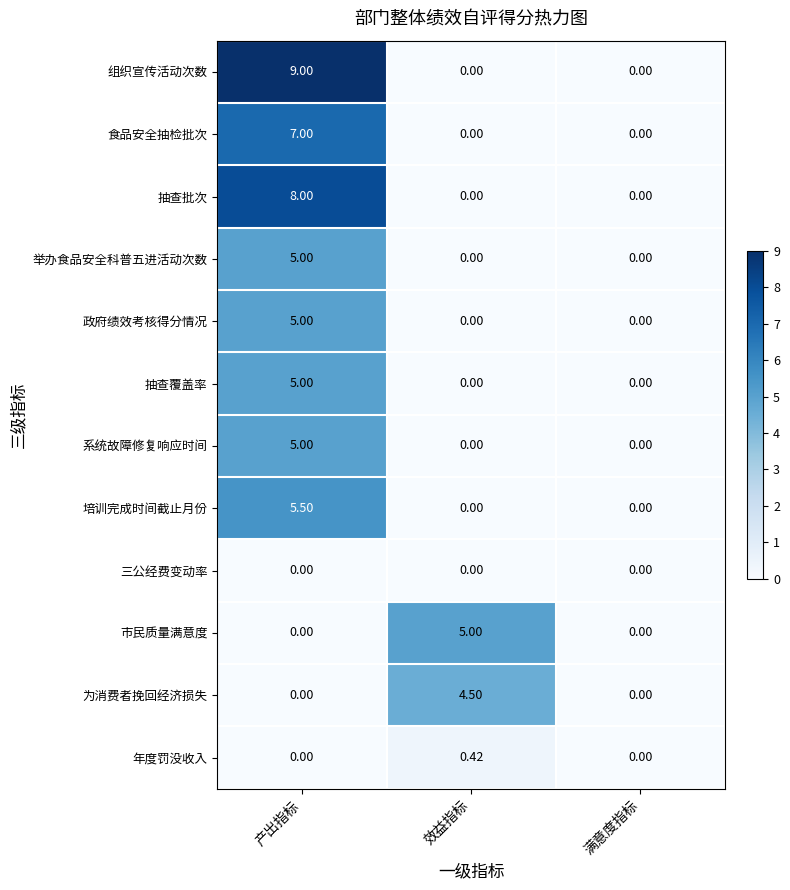

At which category does the chart reach its peak across all series?

产出指标